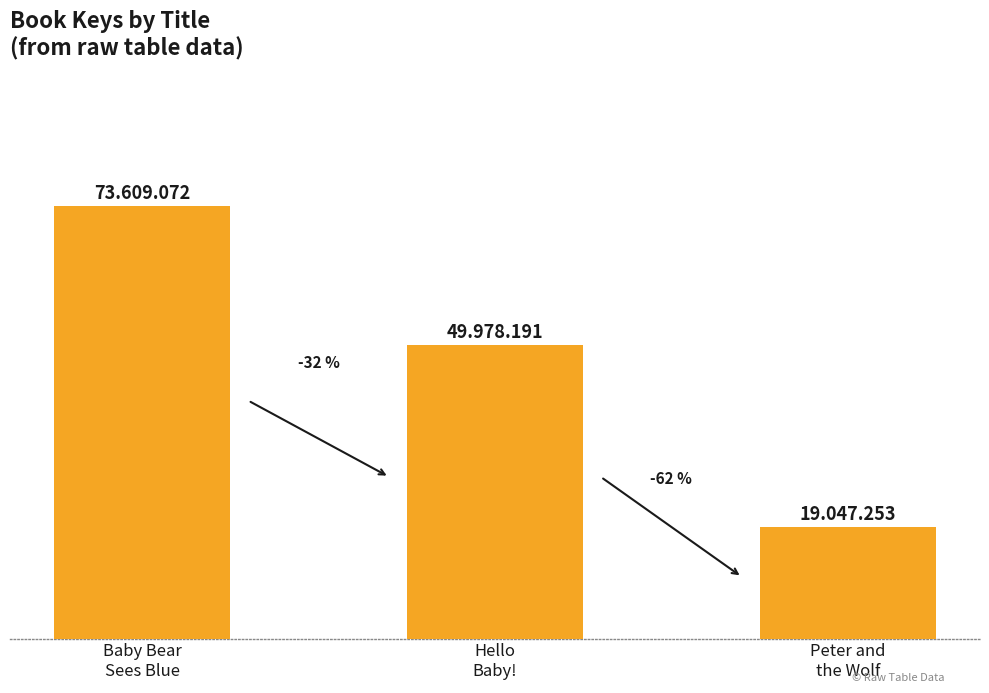

Read the value at Peter and
the Wolf.

19047253